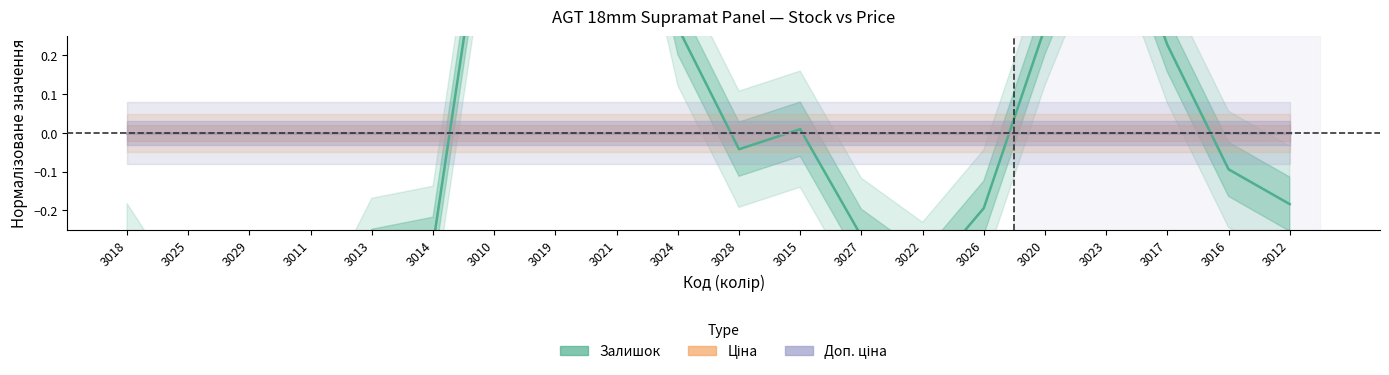

What is the spread (max minus min) of values at 3010?

0.8